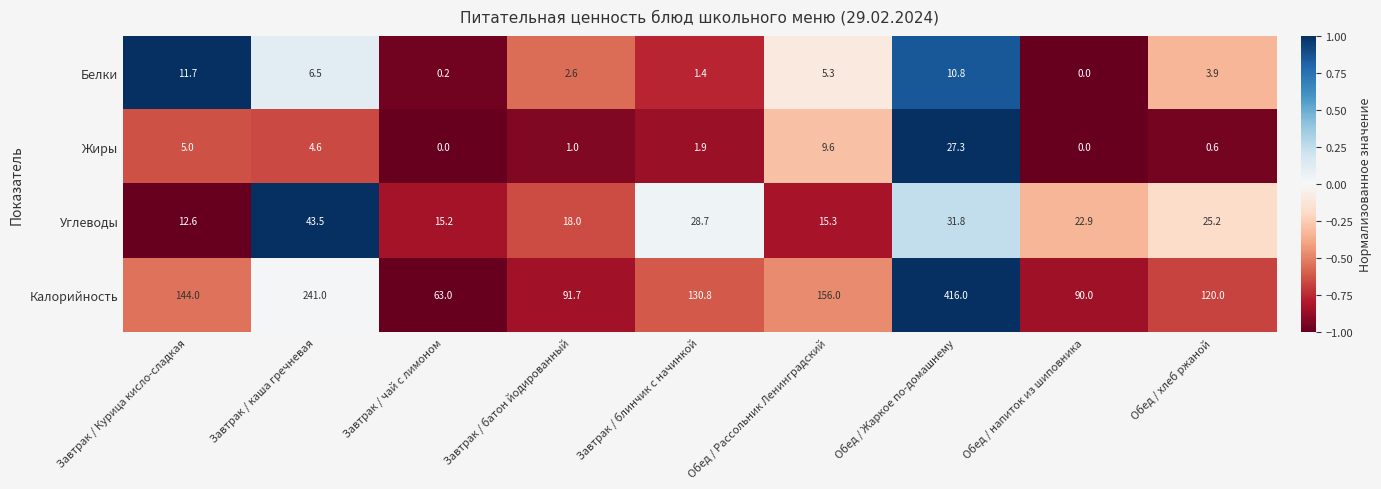

At which label is Жиры closest to 13?

Обед / Рассольник Ленинградский